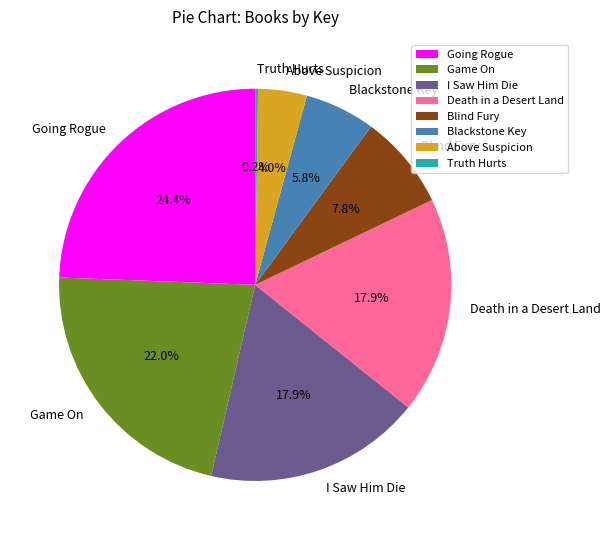

Is it true that Blind Fury is 8% of the pie?

True